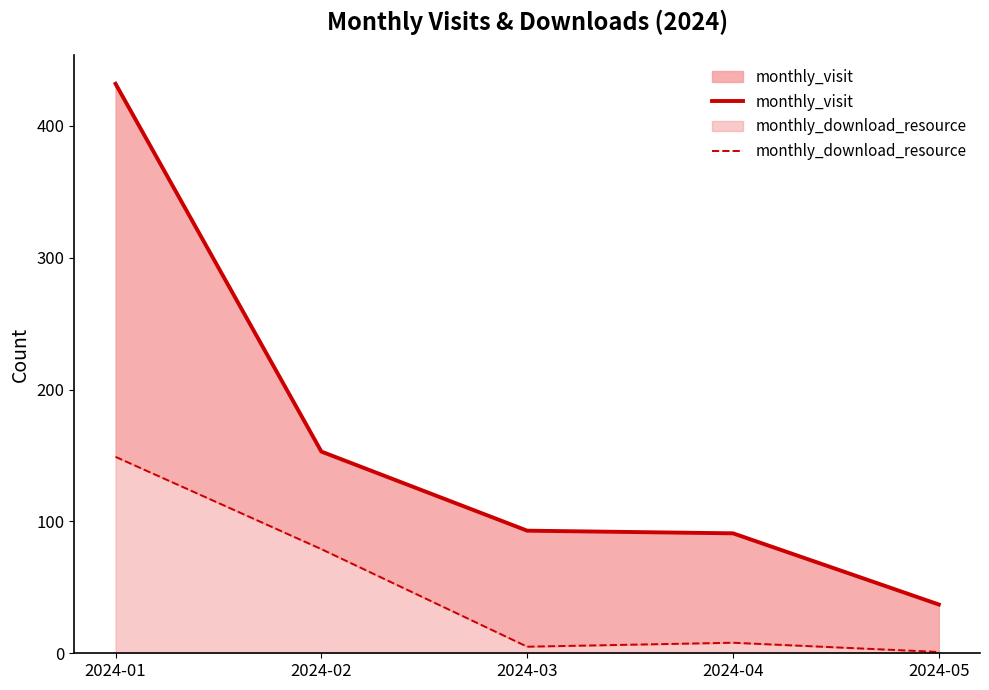

True or false: monthly_visit and monthly_download_resource cross at least once.

False